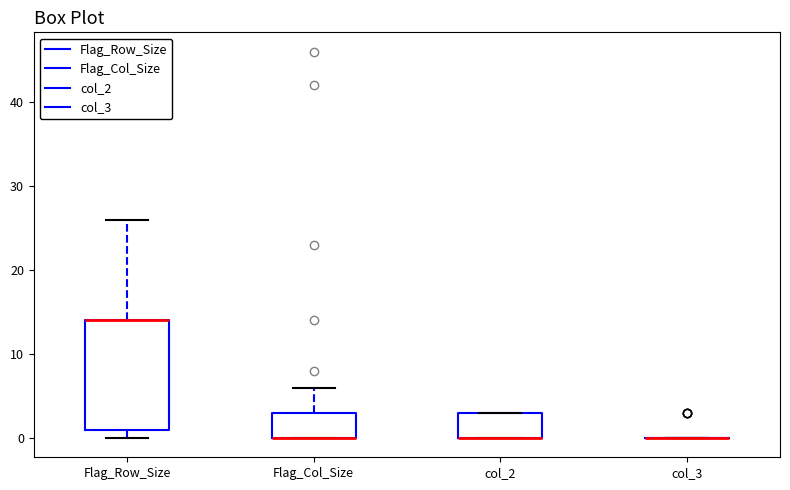

Reading left to right, read every box against the y-axis: the position of its median line, the range the box covers, and the ends of its whiskers. The values are not printed on the chart, so give them approximately, as read against the axis.

Flag_Row_Size: median 14 (drawn on the box's upper edge), box 1 to 14, whiskers 0 to 26
Flag_Col_Size: median 0 (drawn on the box's lower edge), box 0 to 3, whiskers 0 to 6
col_2: median 0 (drawn on the box's lower edge), box 0 to 3, whiskers 0 to 3
col_3: box collapsed to a line at 0, whiskers 0 to 0